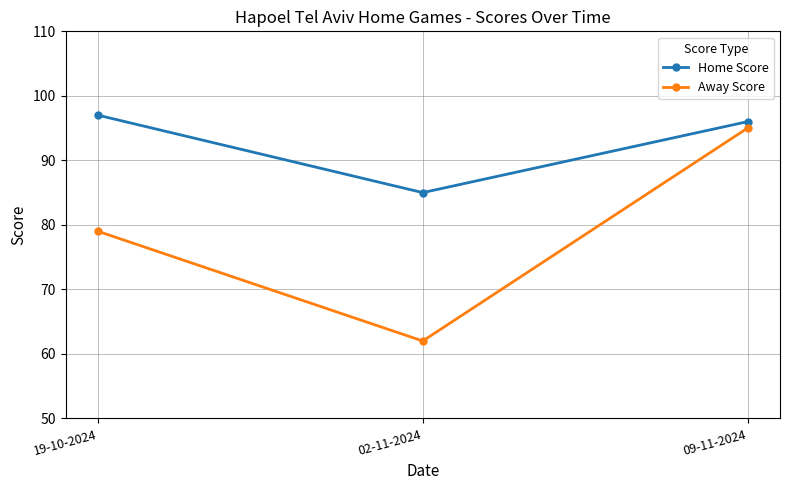

At how many categories does at least one series exceed 74?

3